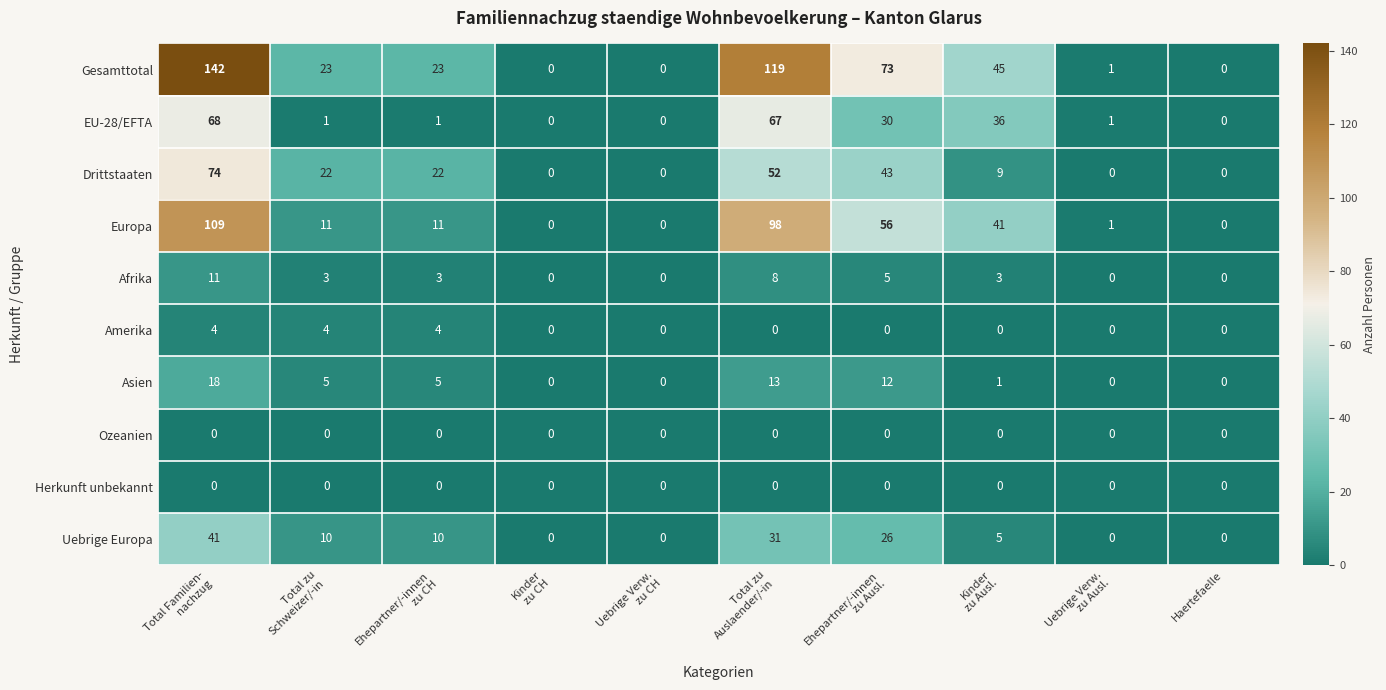

Which series has the largest total across all categories?

Gesamttotal